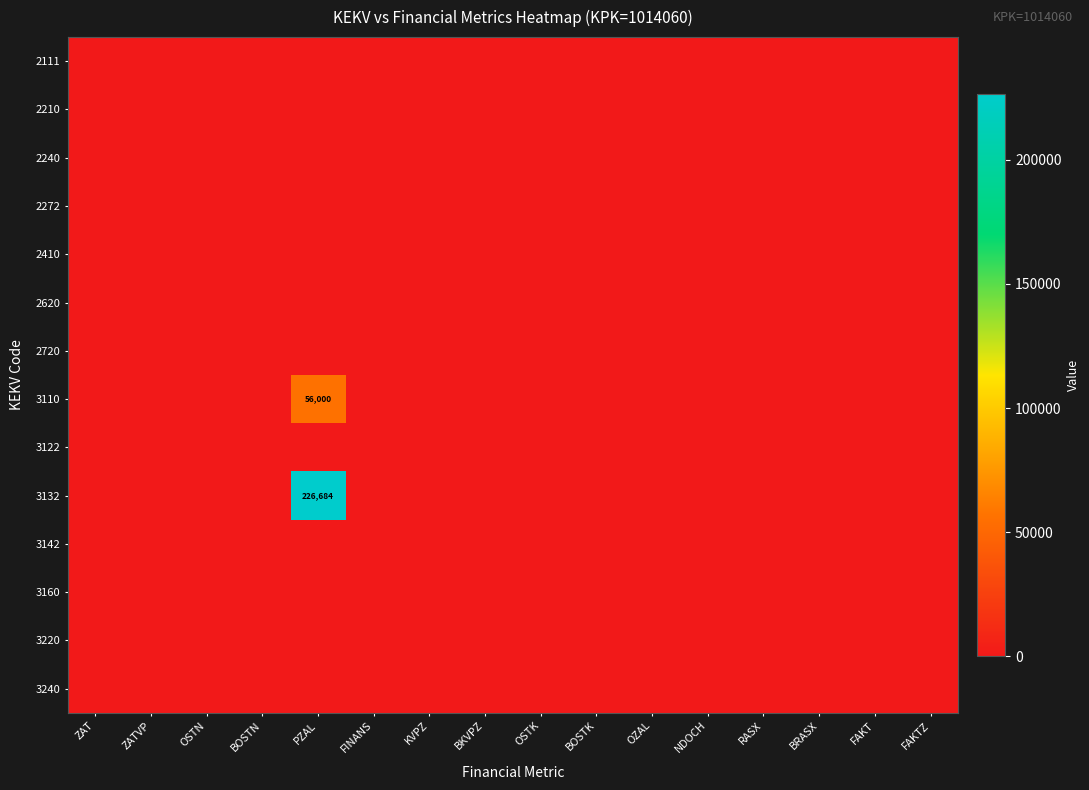

How many data points does each series have?

16